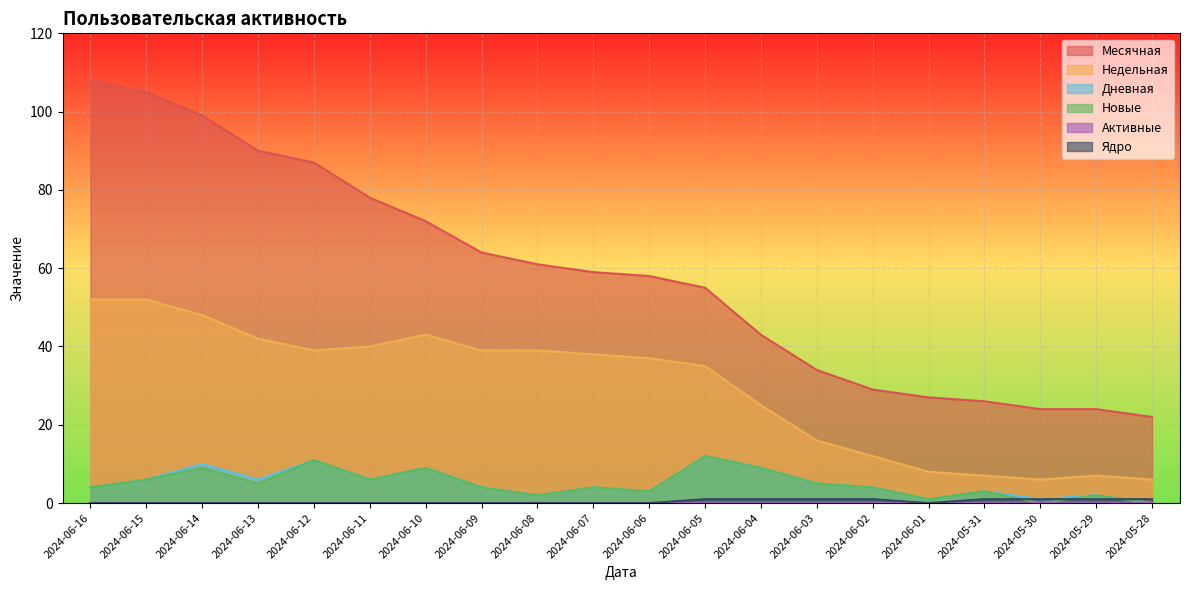

How many lines are shown in the chart?

6